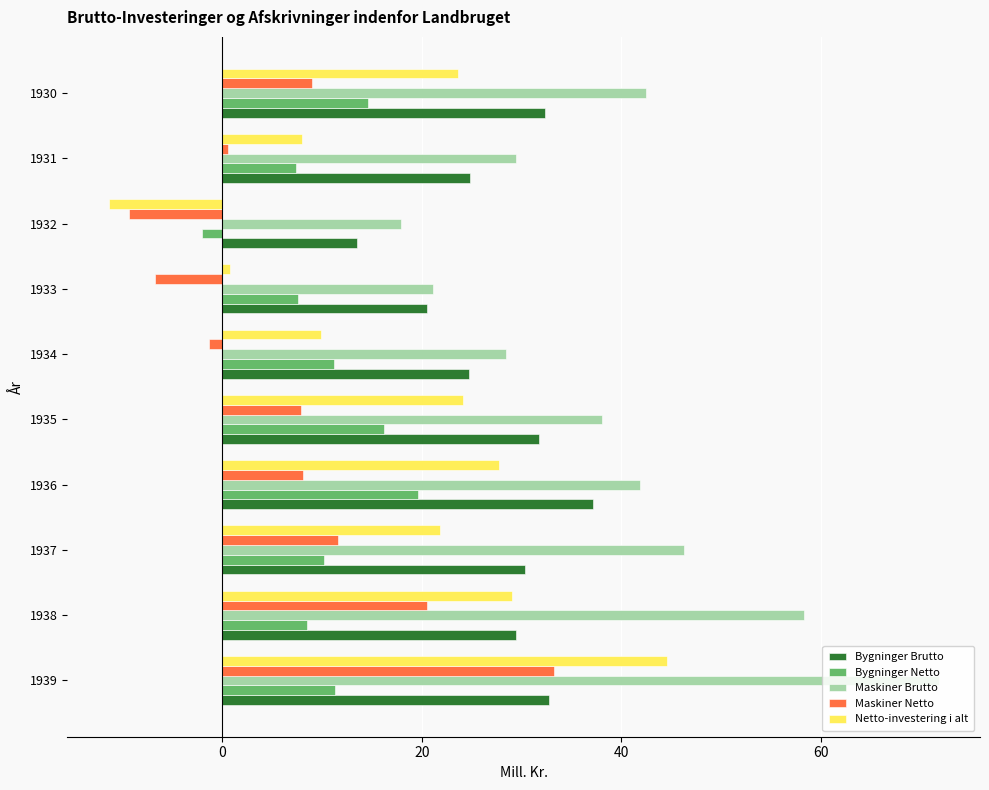

What is the difference between the highest and lowest values at 1938?

49.8